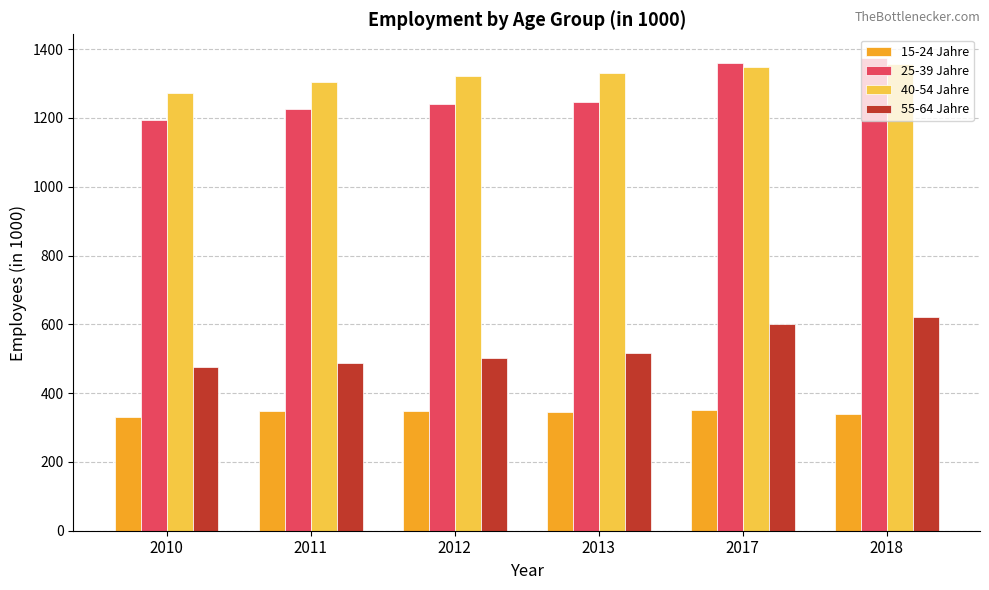

How many data points does each series have?

6